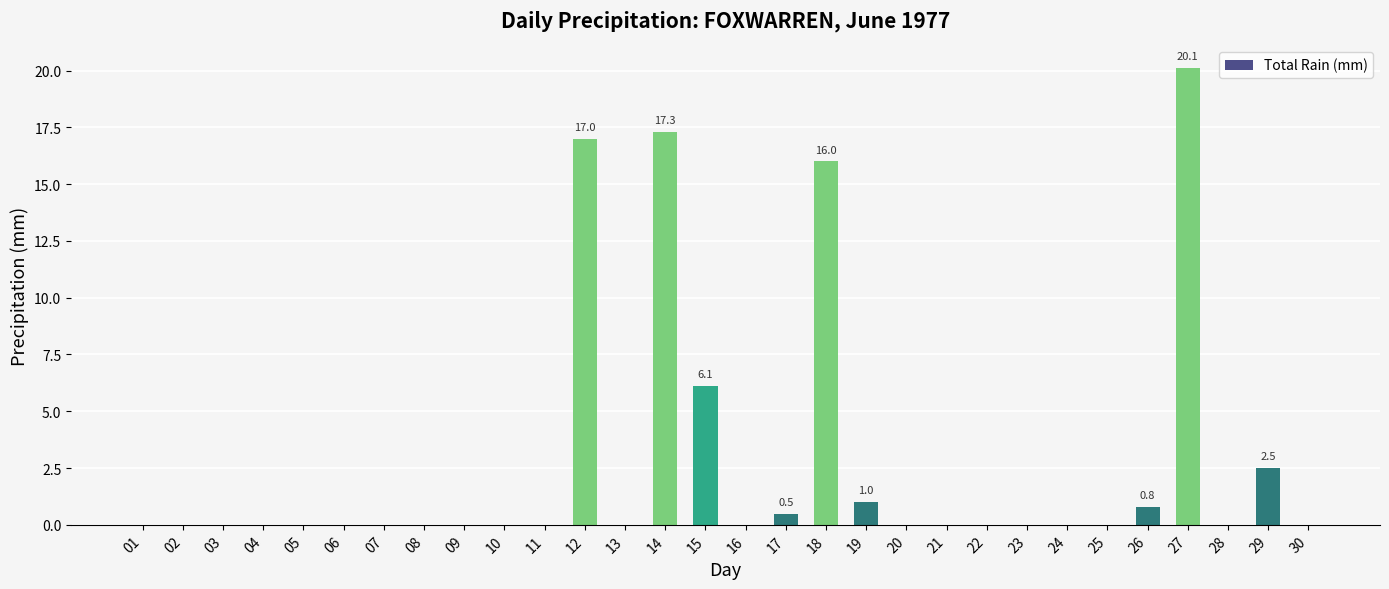

What is the sum of all values?

81.3